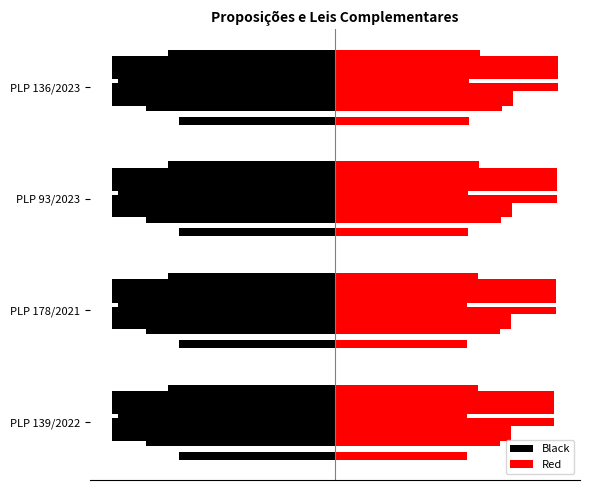

Which series changed the most between PLP 139/2022 and PLP 93/2023?

Red